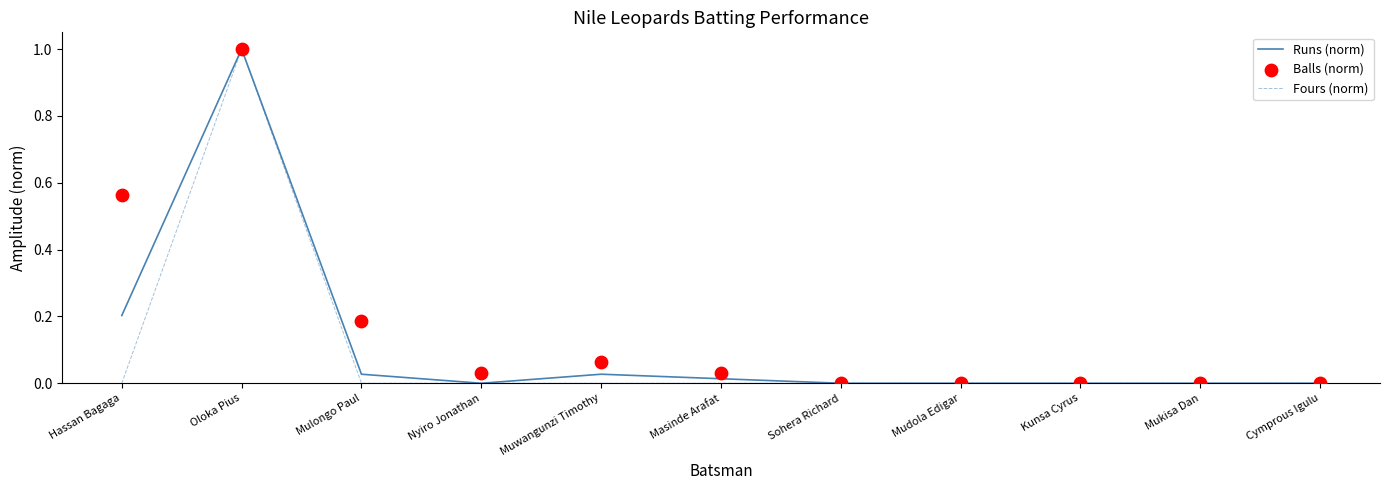

Which series has the largest total across all categories?

Balls (norm)